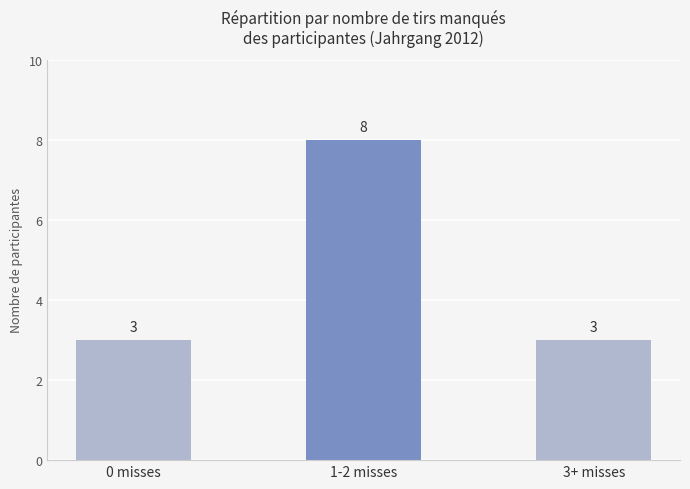

What is the sum of all values?

14